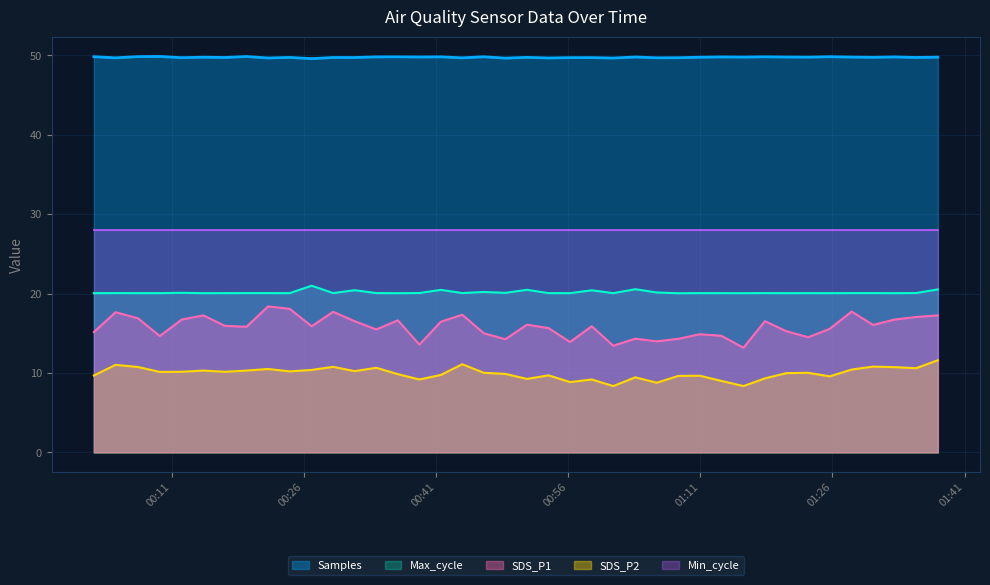

Which series has the largest range (max minus min)?

SDS_P1